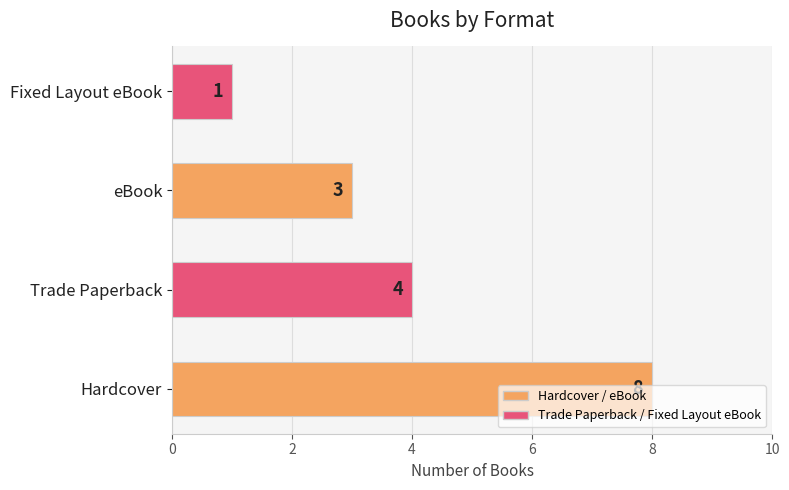

What is the ratio of the value at Trade Paperback to the value at Hardcover?

0.5